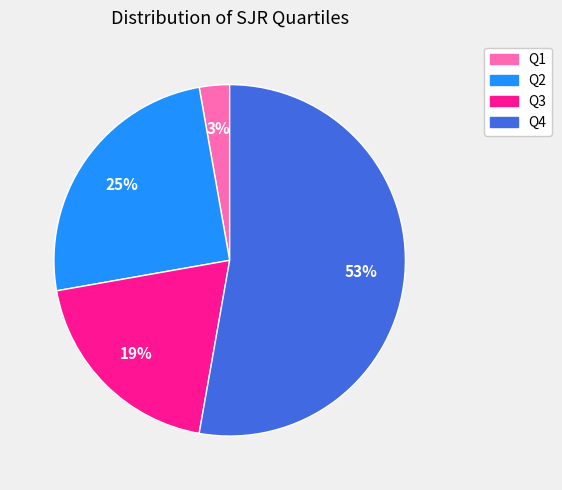

To the nearest percent, what is the difference between the largest and smallest slice percentages?

50%